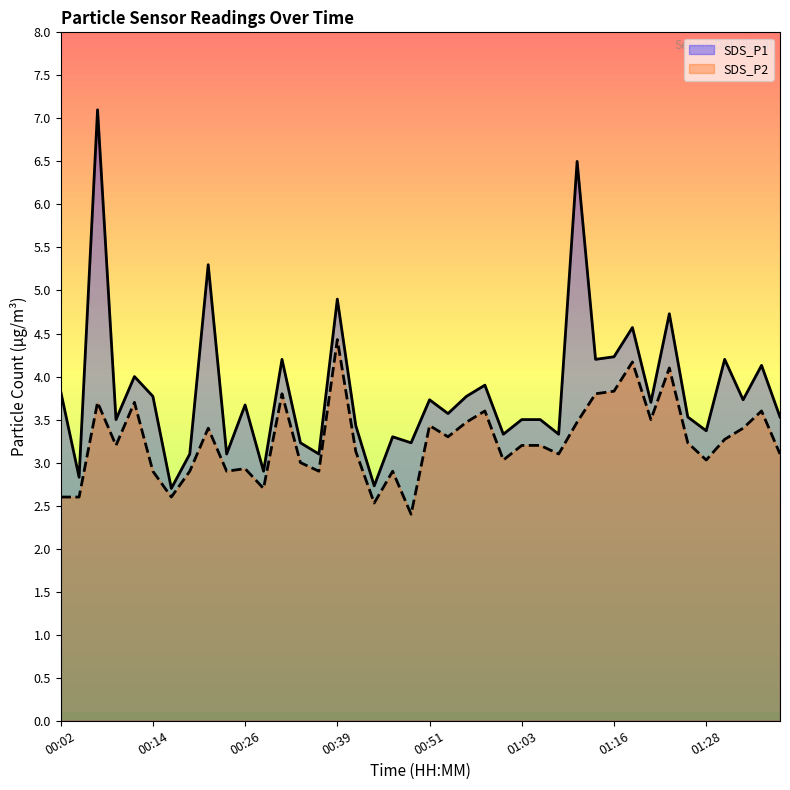

How many lines are shown in the chart?

2